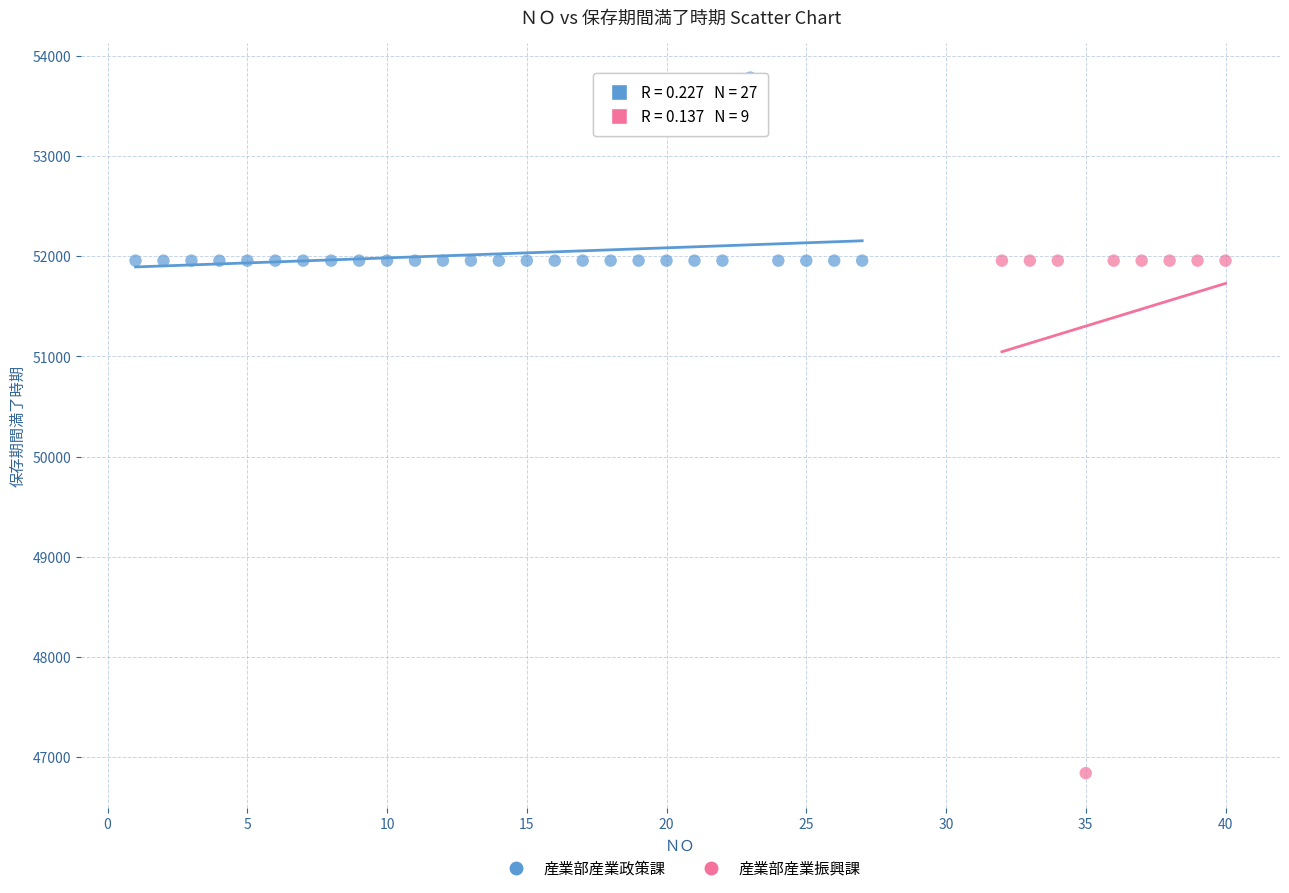

Which series contains the highest Y value?

産業部産業政策課